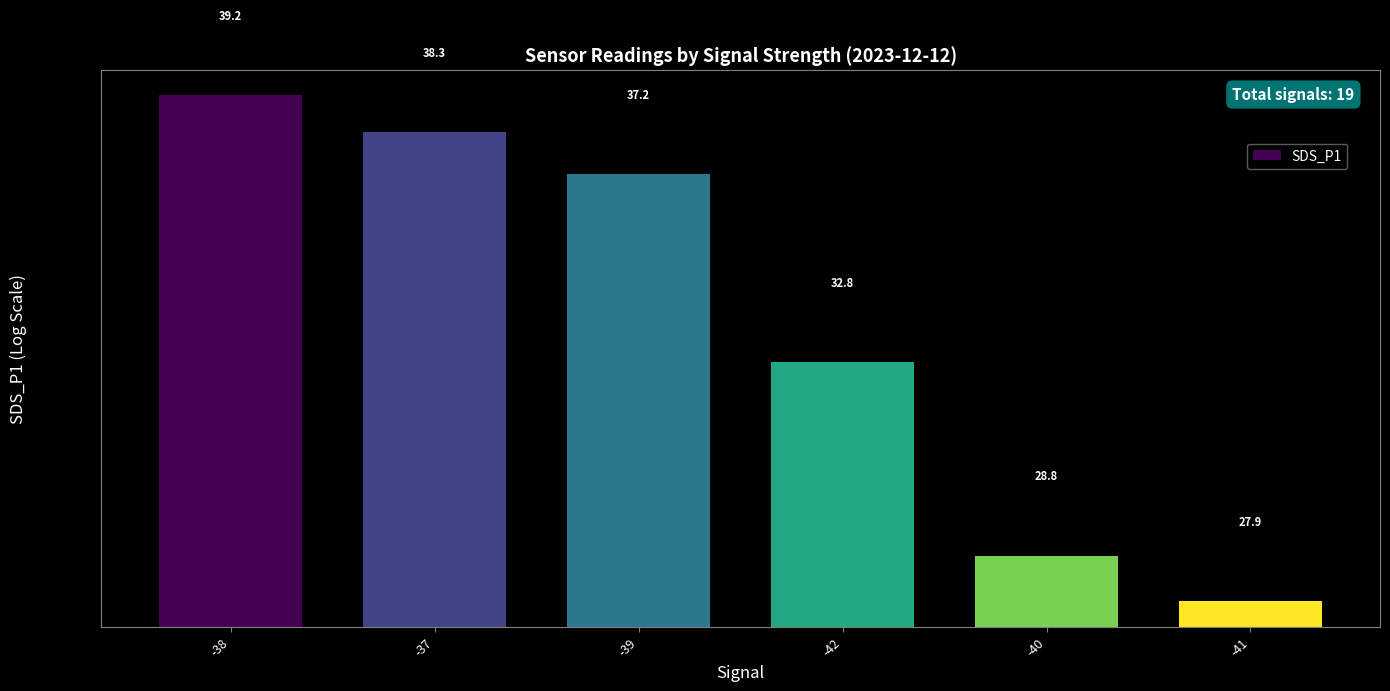

True or false: the data shows 68.1 at -37.

False